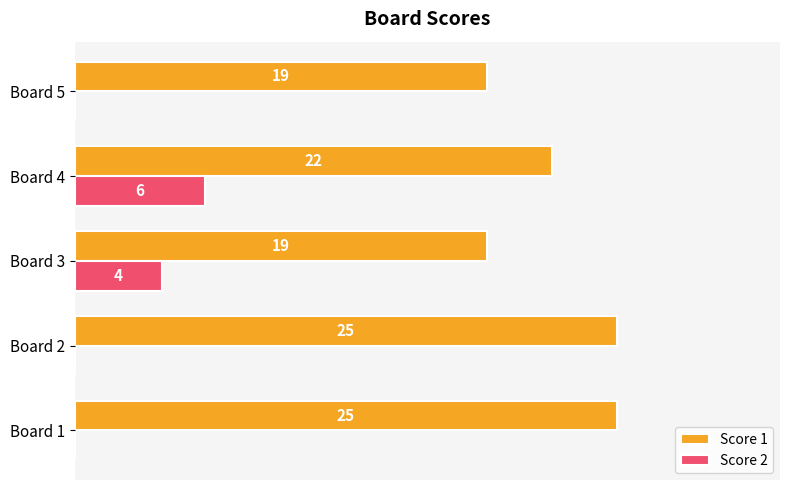

Is the value of Score 2 at Board 3 greater than the value of Score 1 at Board 4?

No